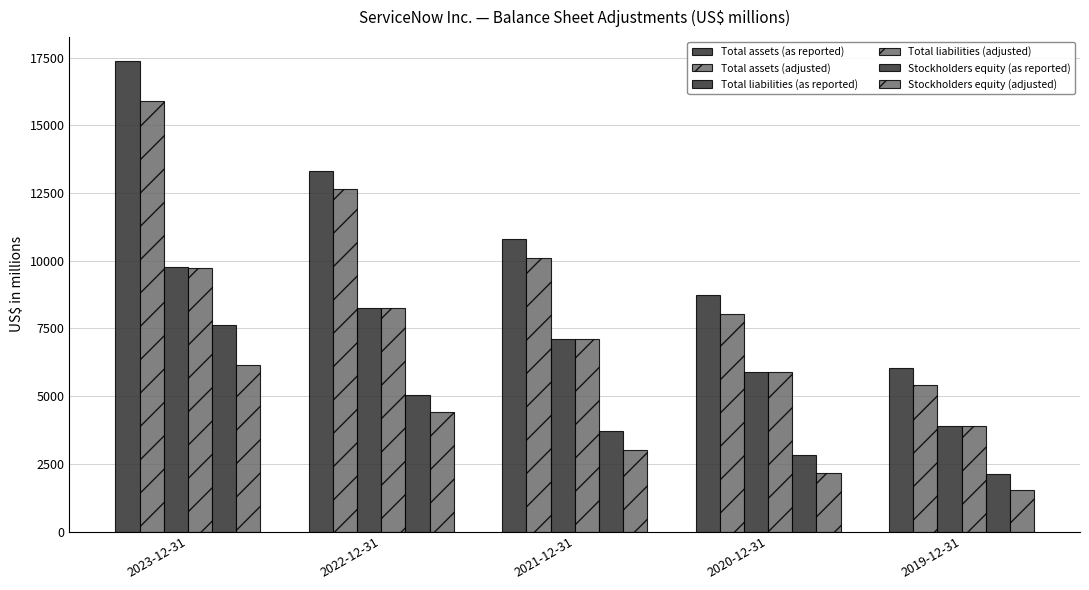

At which label does Total liabilities (as reported) first exceed 7103?

2023-12-31